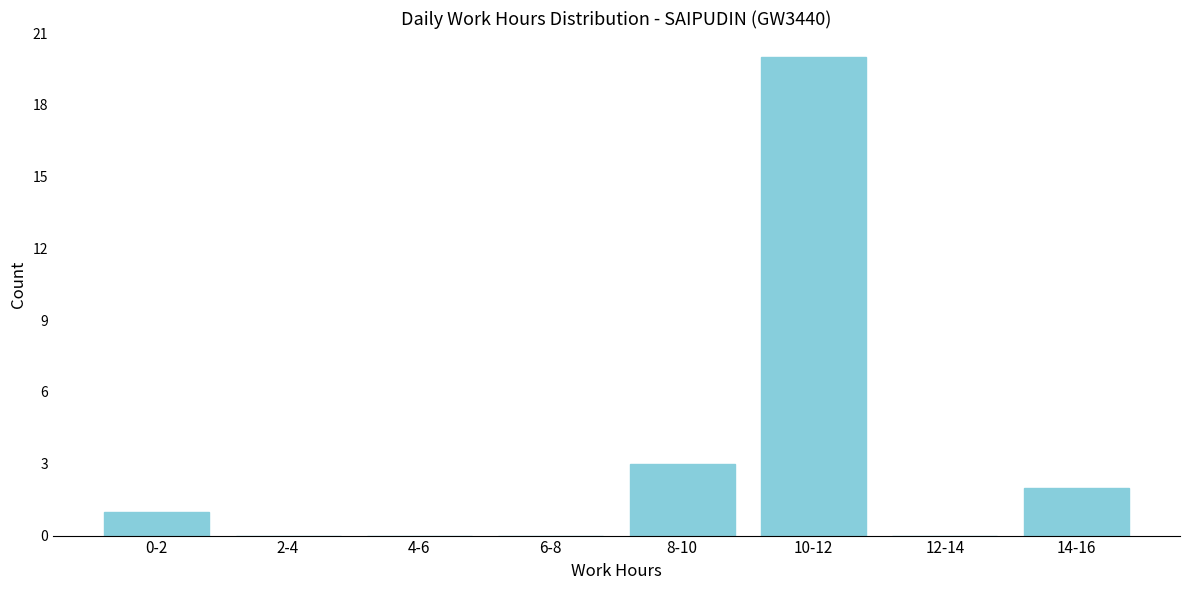

Reading right to left, what are all the values shown in this chart?

14-16=2	12-14=0	10-12=20	8-10=3	6-8=0	4-6=0	2-4=0	0-2=1